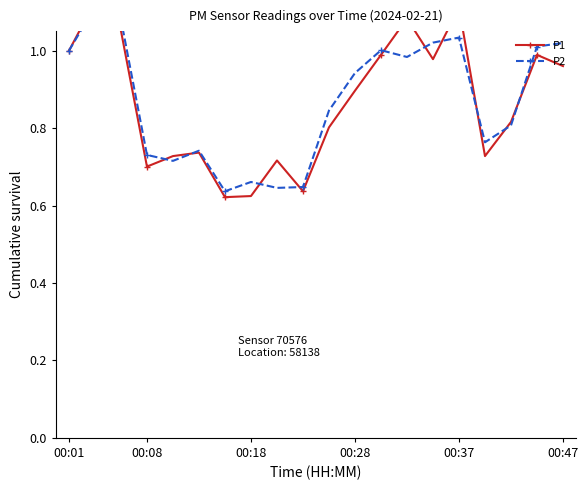

What is the difference between the maximum and minimum values in the P2 series?

0.5